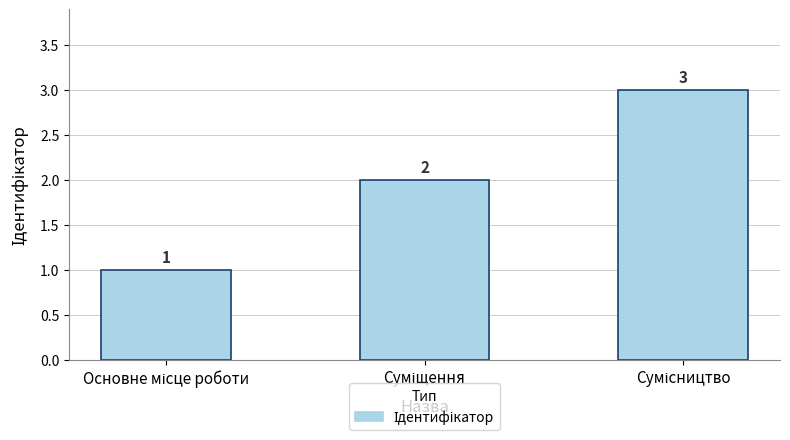

What is the maximum value shown in the chart?

3